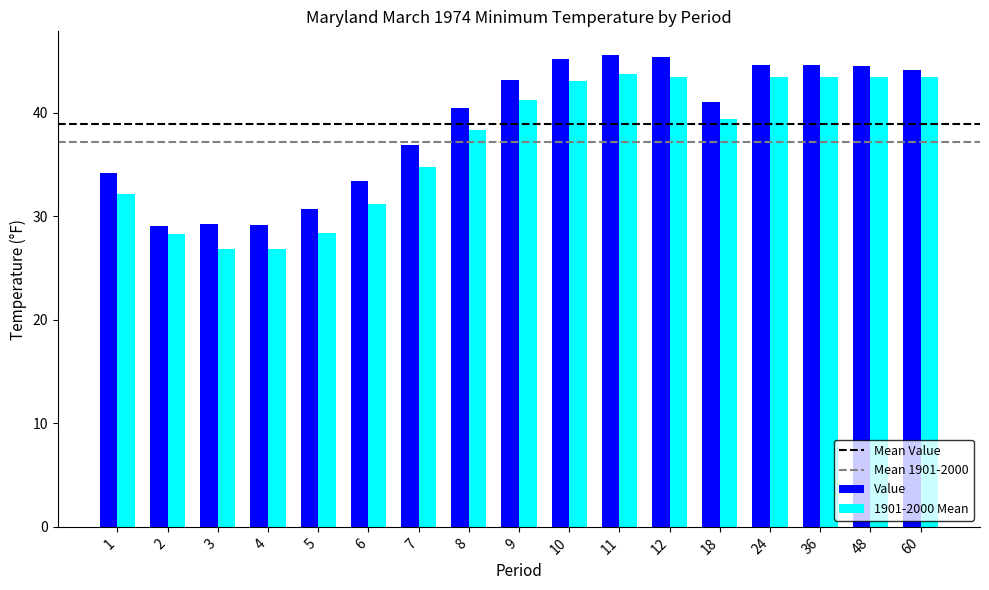

Does the chart contain any negative values?

No